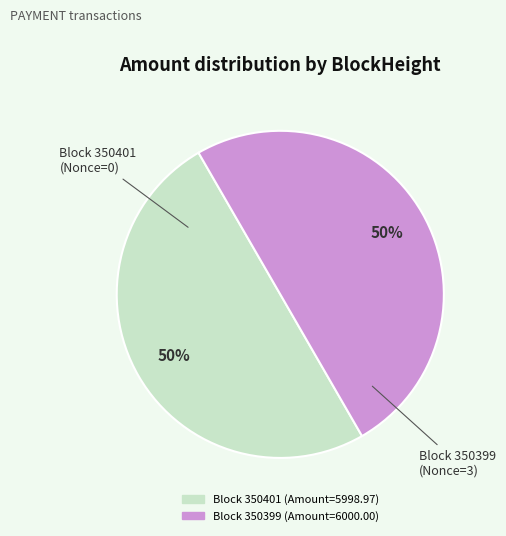

To the nearest percent, what is the average slice percentage?

50%